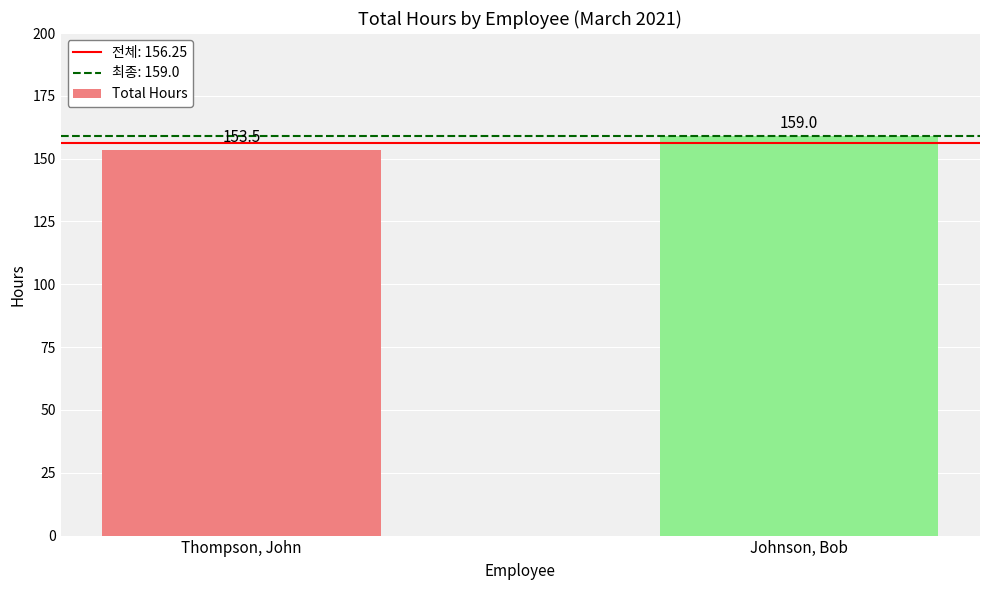

Where is the data nearest to the value 156?

Thompson, John